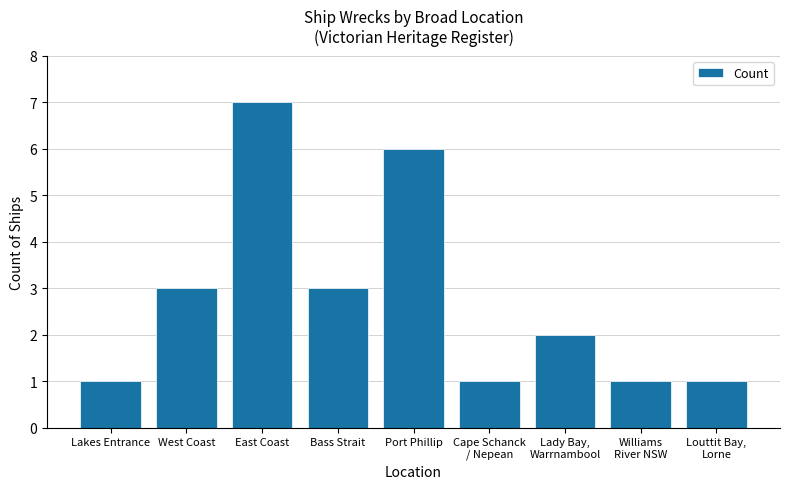

What is the maximum value shown in the chart?

7